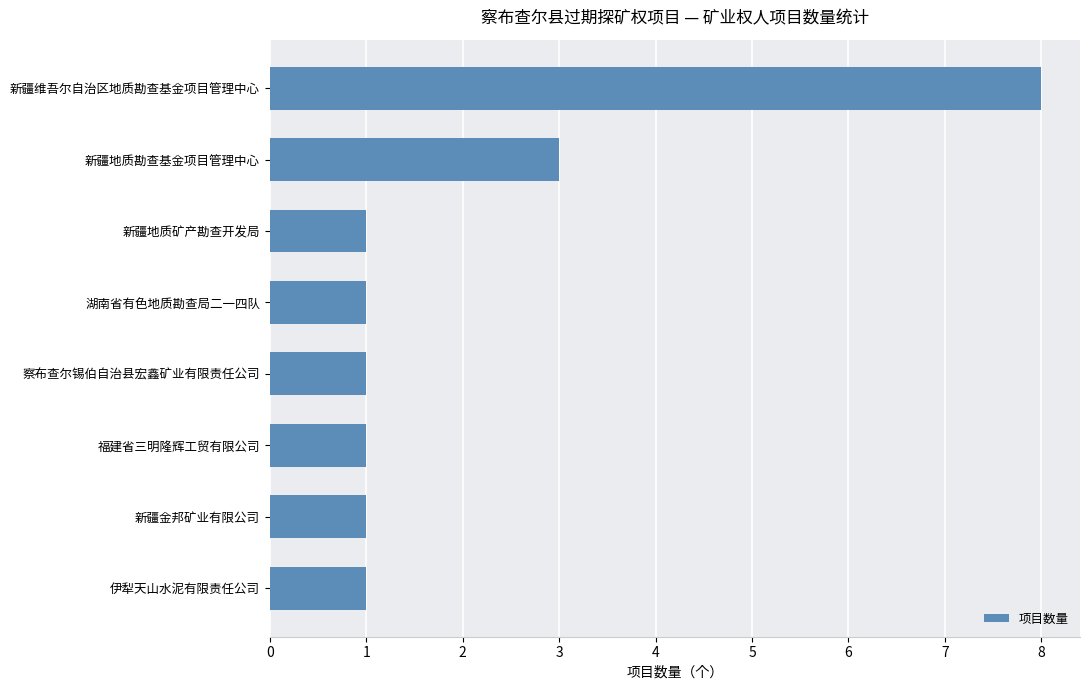

What is the minimum value shown in the chart?

1